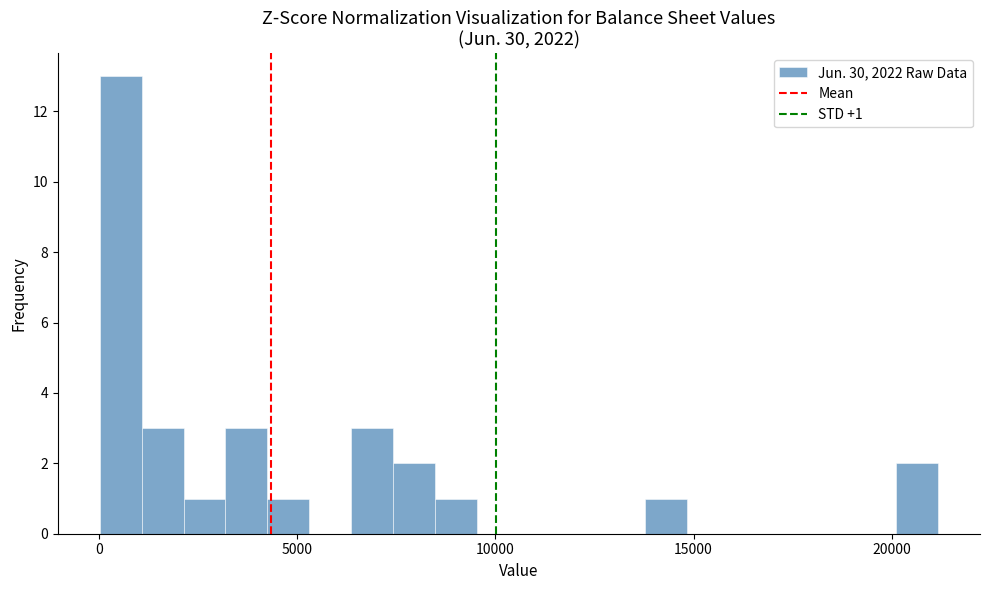

Read against the x-axis, roughly where is the centre of the tallest bar?

500